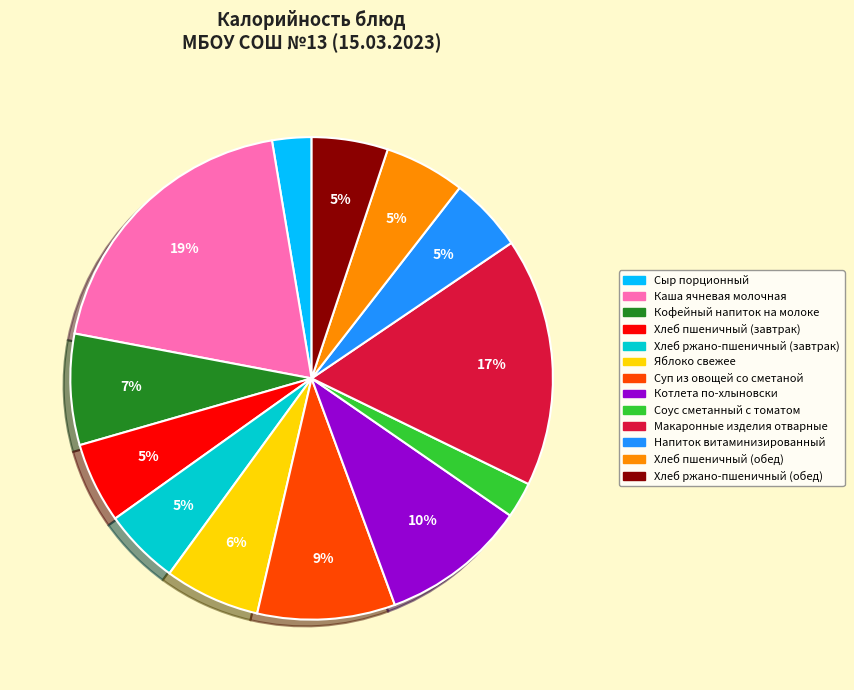

To the nearest percent, what portion does Соус сметанный с томатом represent?

2%